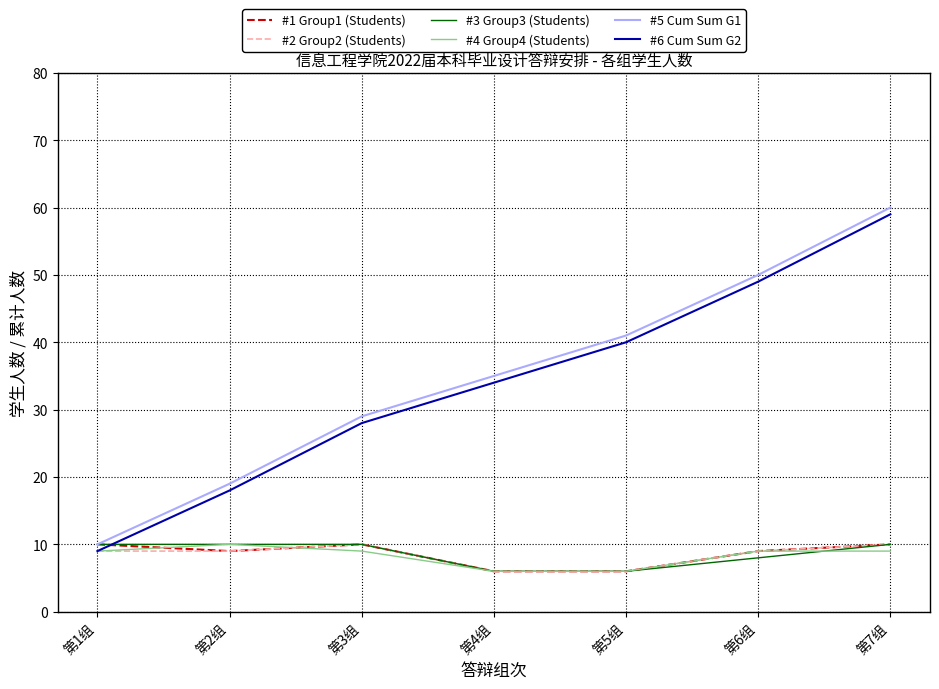

True or false: #5 Cum Sum G1 has more than 1 points higher than both neighbors.

False